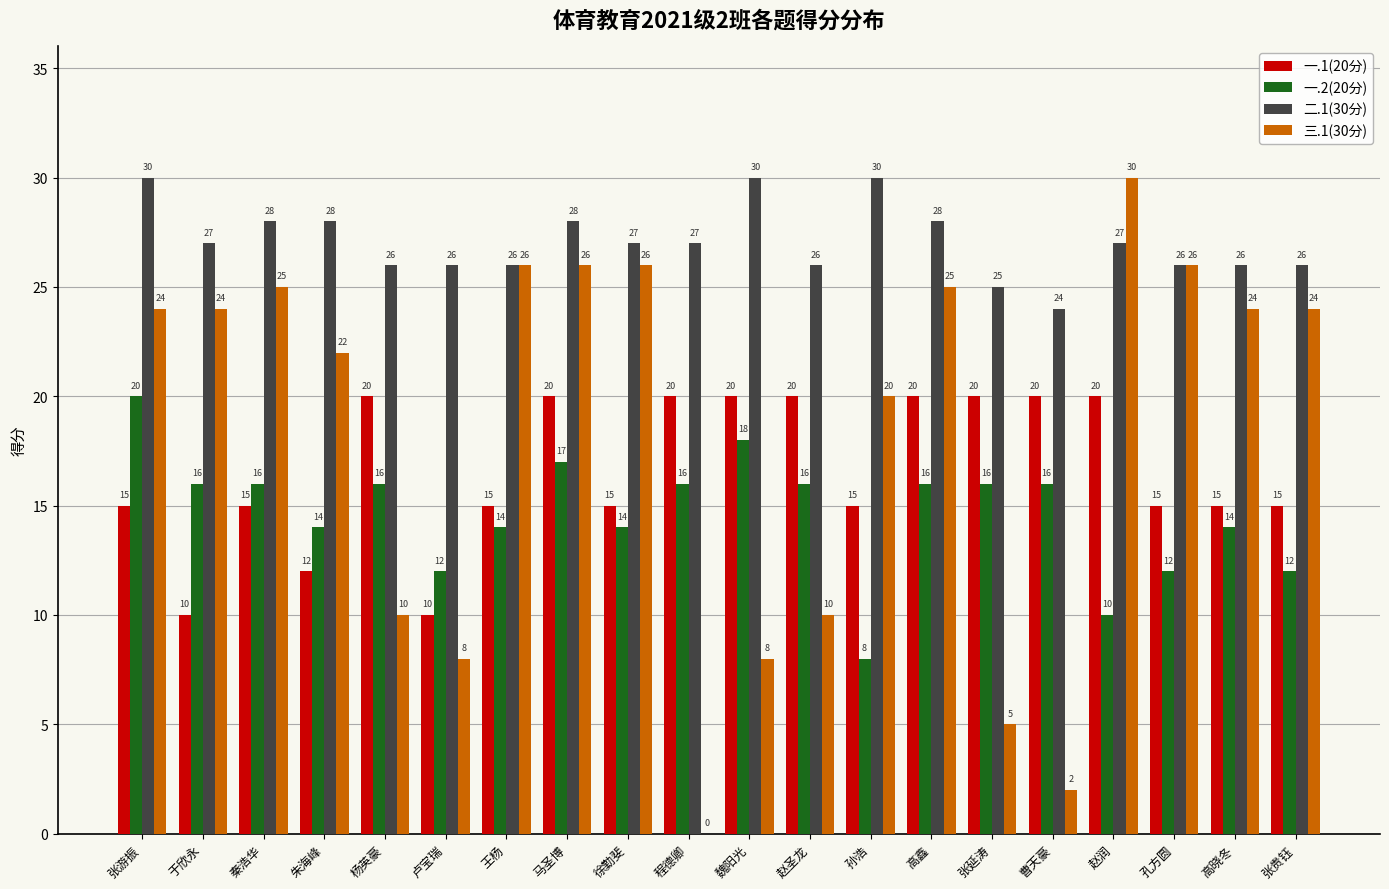

Between 卢宝瑞 and 张贵钰, which series saw the biggest shift?

三.1(30分)